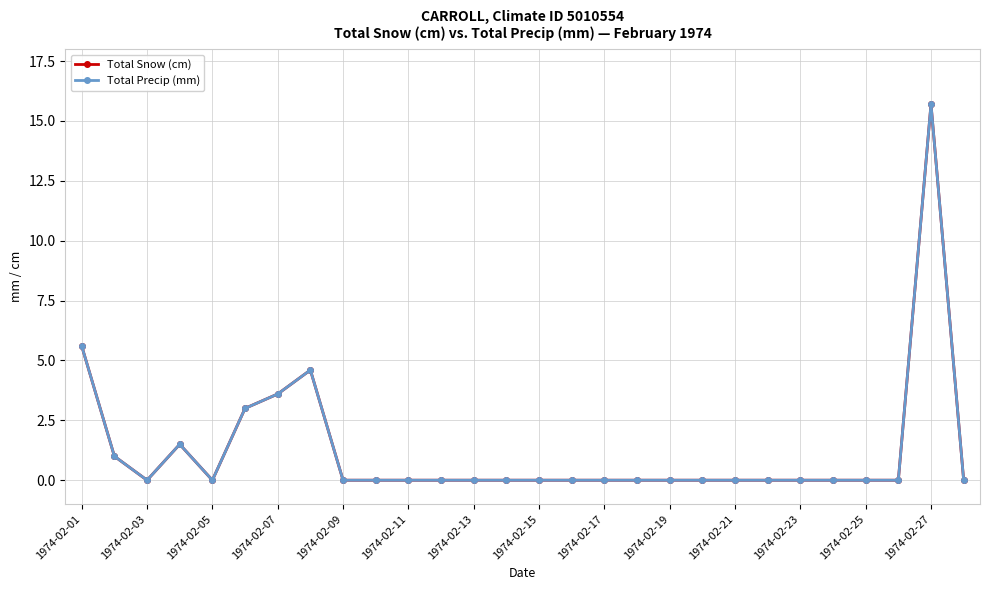

Does the chart have visible grid lines?

Yes